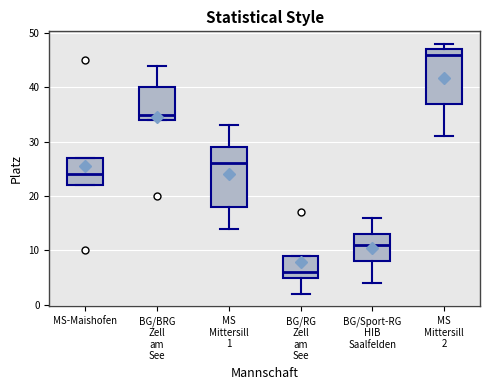

Which box has the lowest median line?

BG/RG Zell am See